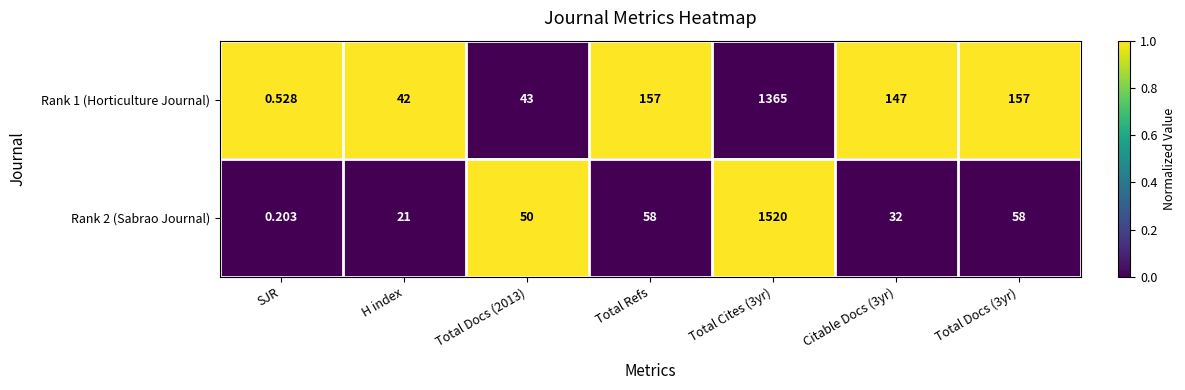

Which category has the lowest value in the Rank 1 (Horticulture Journal) series?

SJR